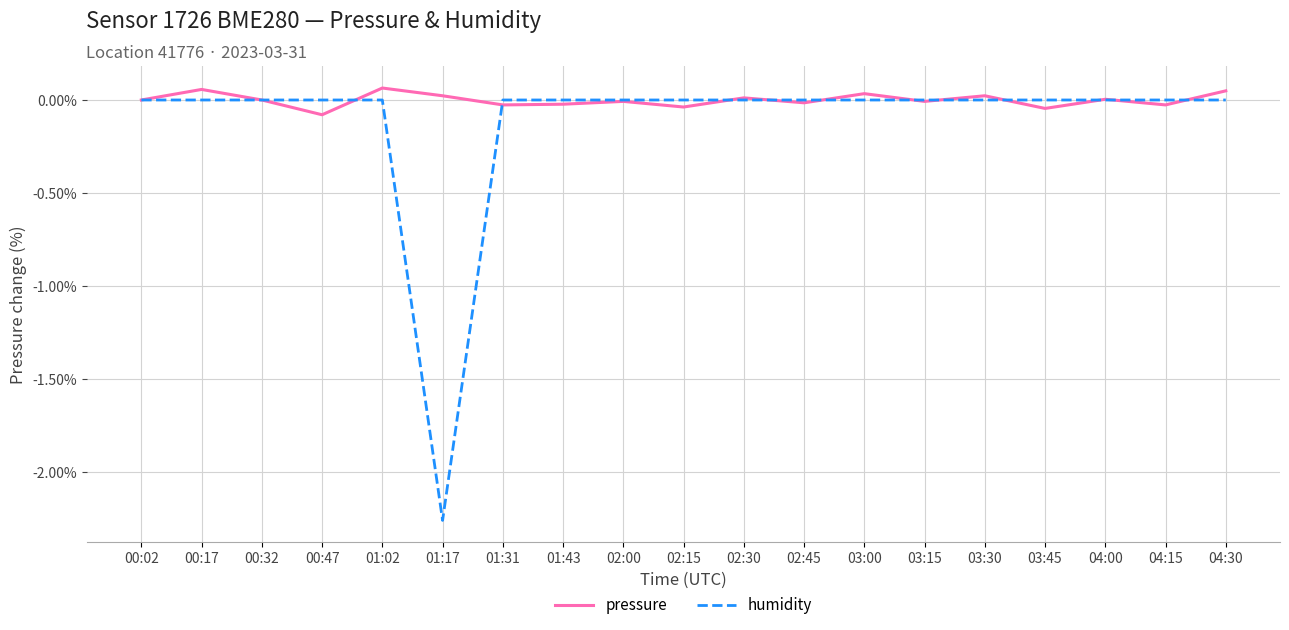

Which label corresponds to the smallest value in the chart?

01:17